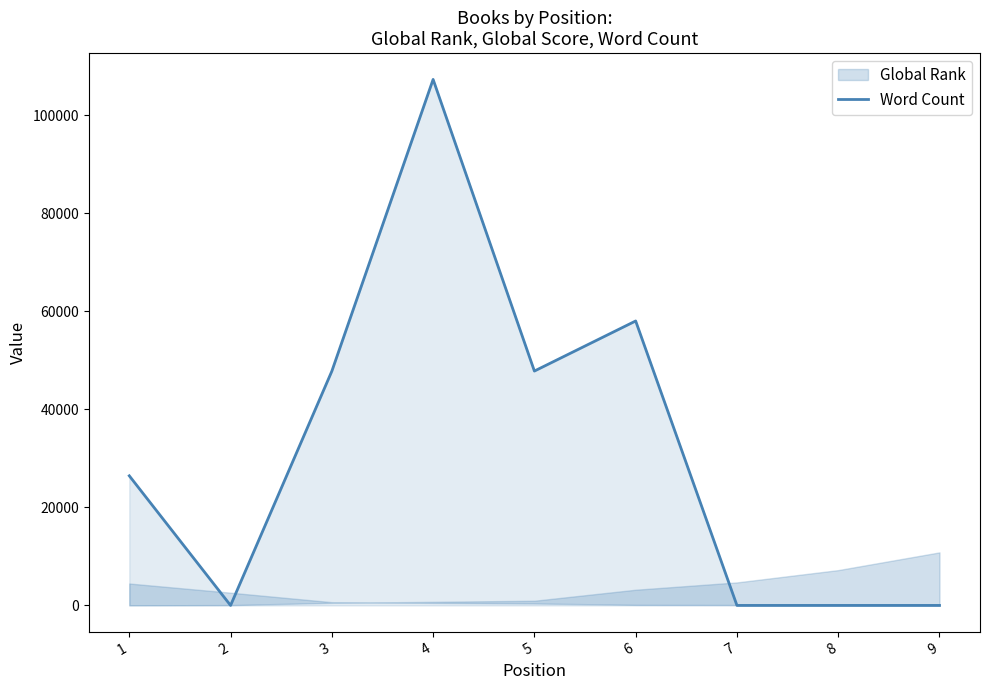

The value of Word Count at 8 is 0. True or false?

True